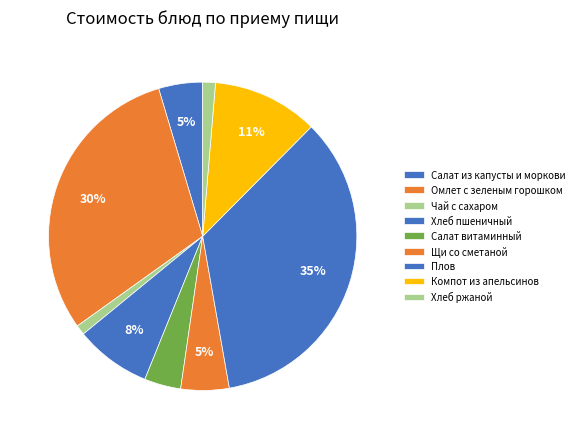

How many segments does this pie chart have?

9